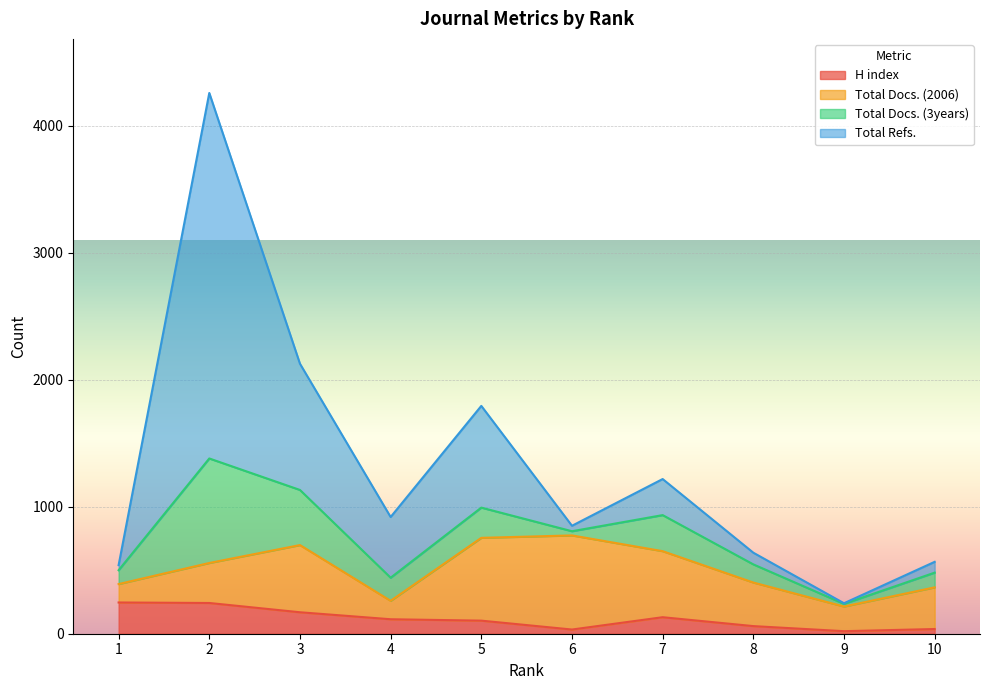

Which has a higher value, 6 or 3?

3